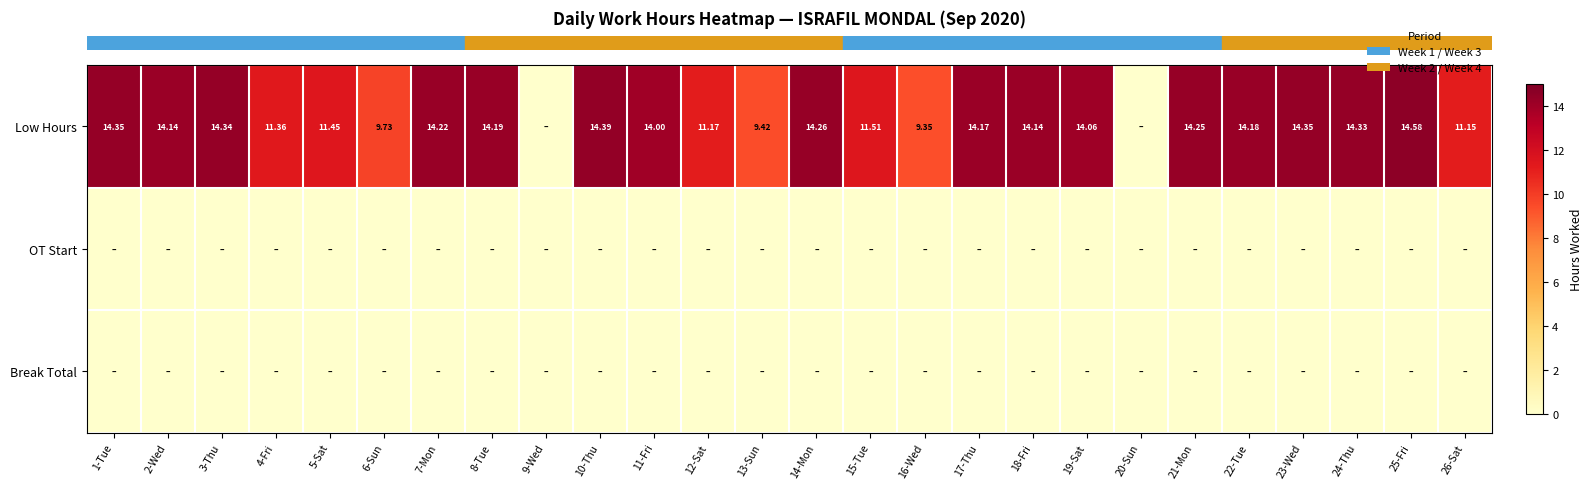

The row_2 series shows 0.0 at 3-Thu. True or false?

True